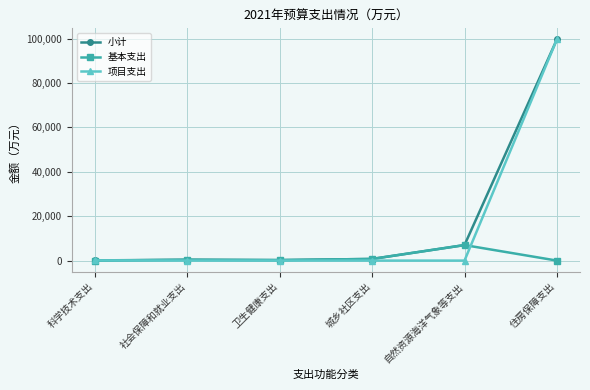

At which category is the sum across all series the highest?

住房保障支出